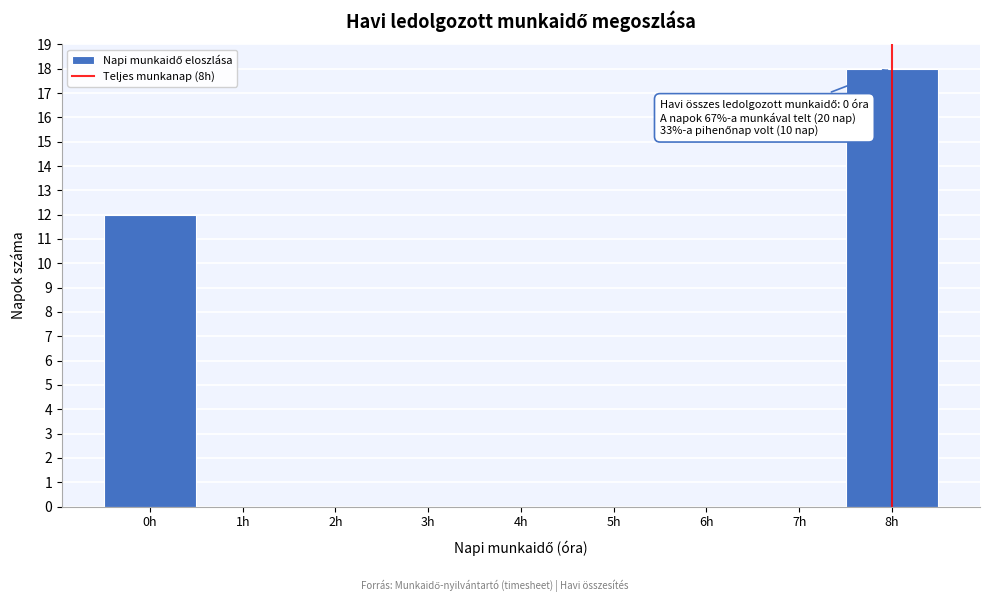

Which range on the x-axis has the tallest bar?

7.5 to 8.5